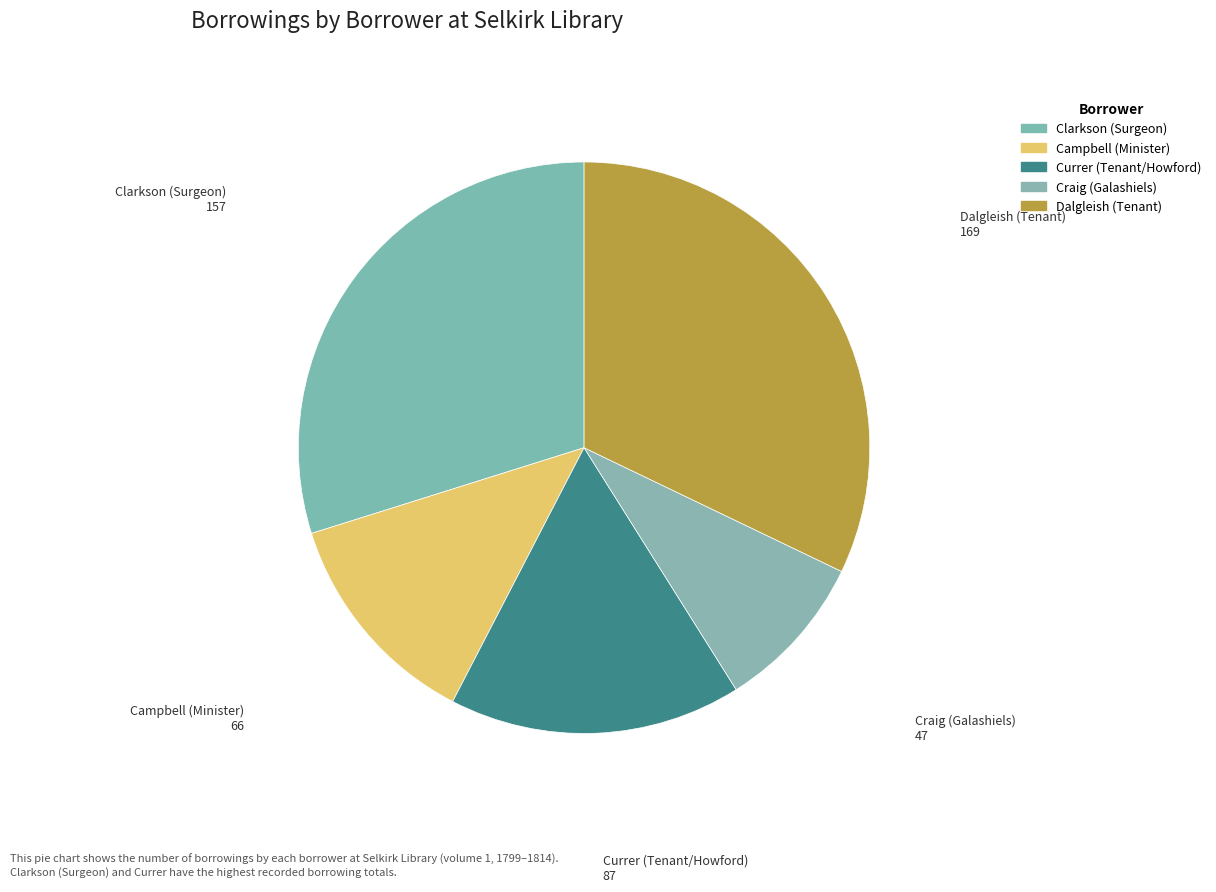

Count the number of slices in the pie.

5